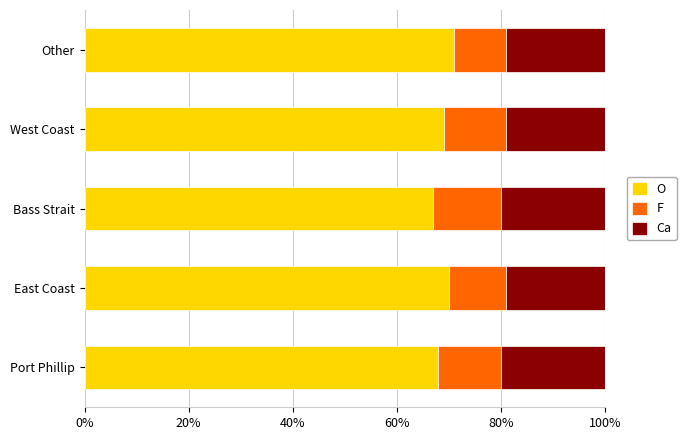

What are all the series names shown in the legend?

O, F, Ca